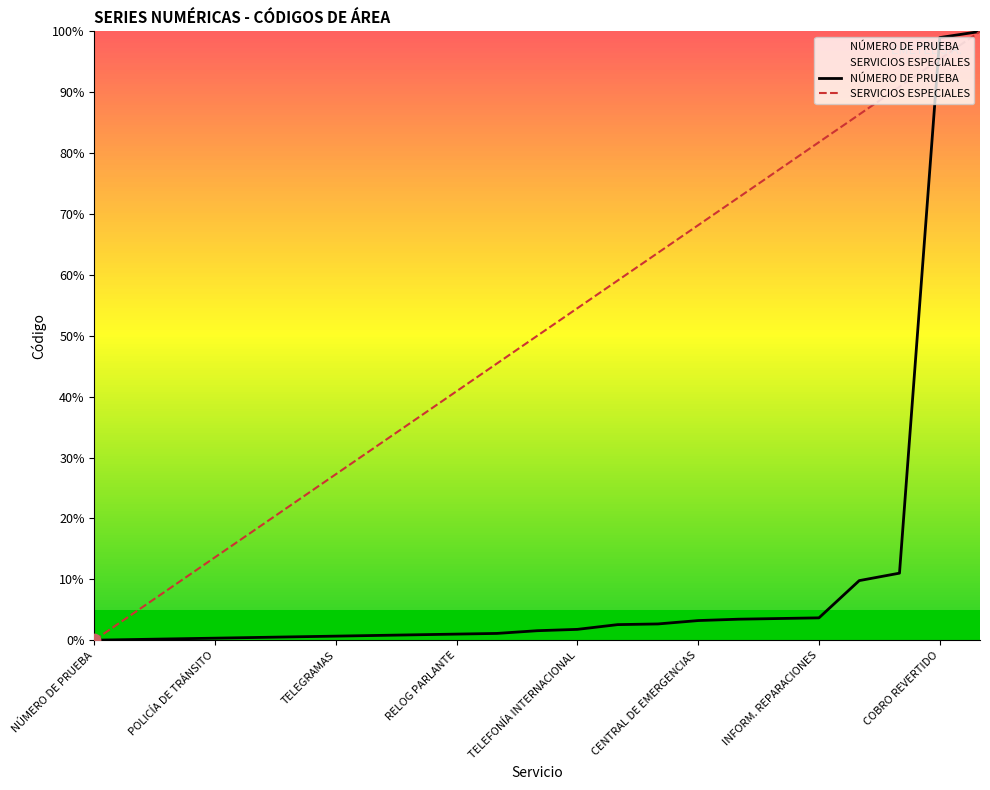

At how many categories does at least one series exceed 37?

14